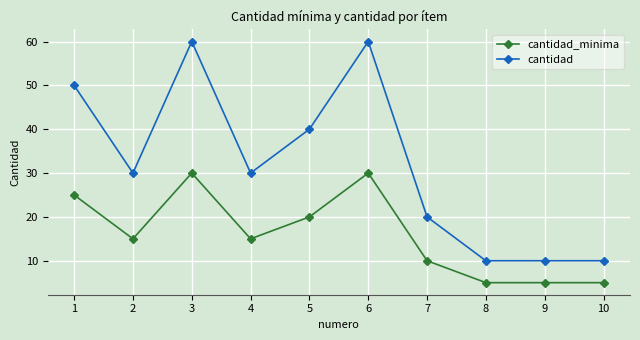

Does the chart have visible grid lines?

Yes